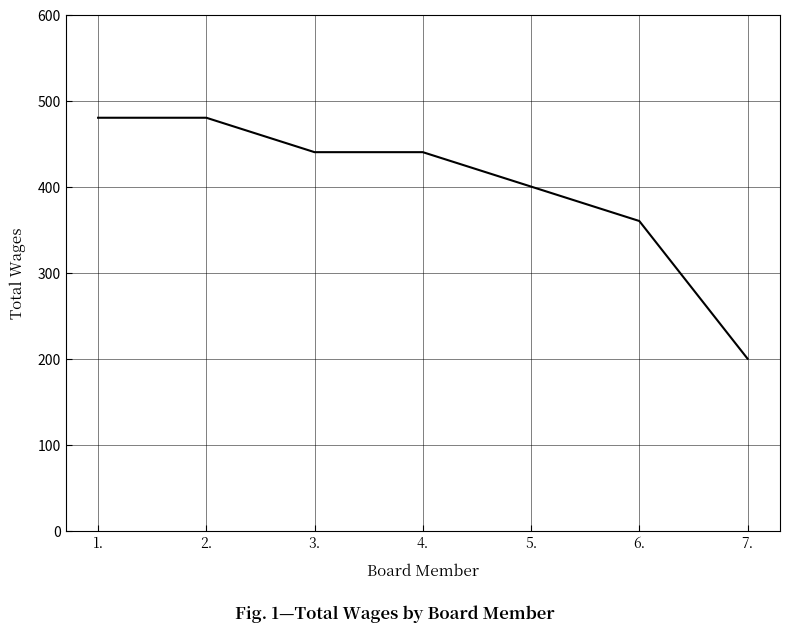

What is the approximate value at 3.?

440